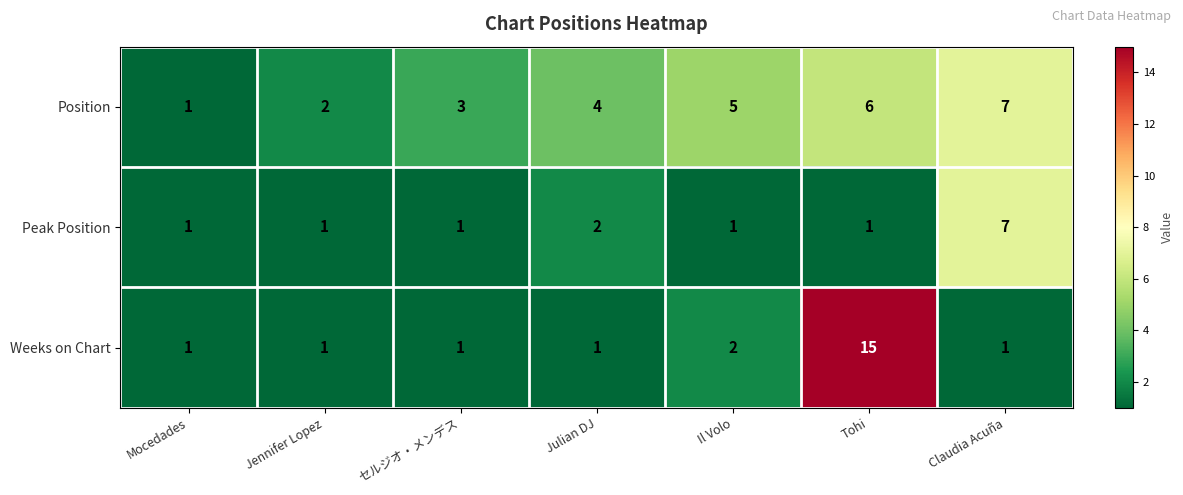

Which series has the widest spread of values?

Weeks on Chart